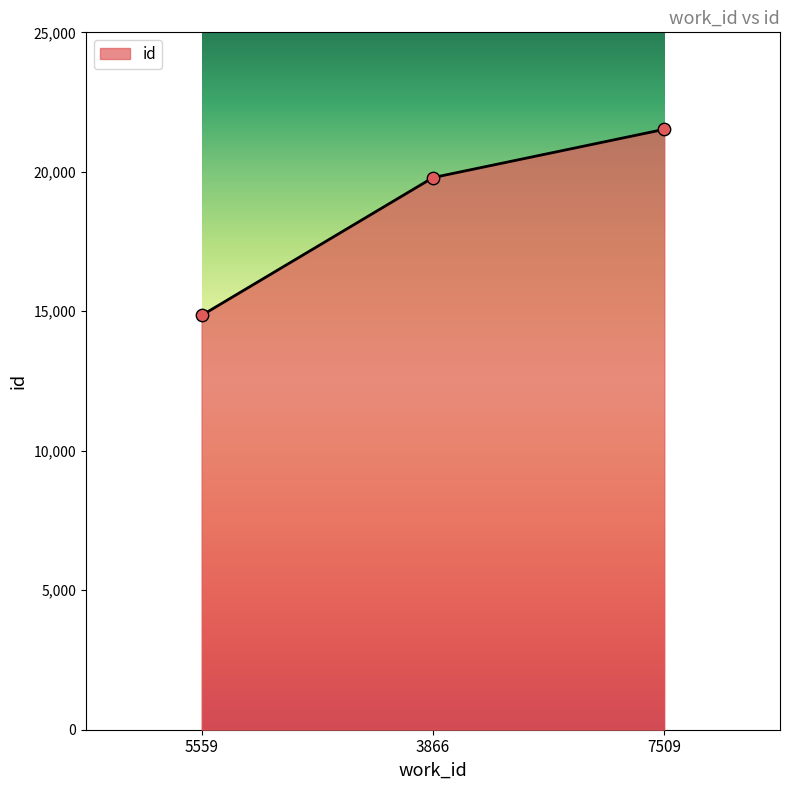

What is the change in value from 5559 to 3866?

+4940